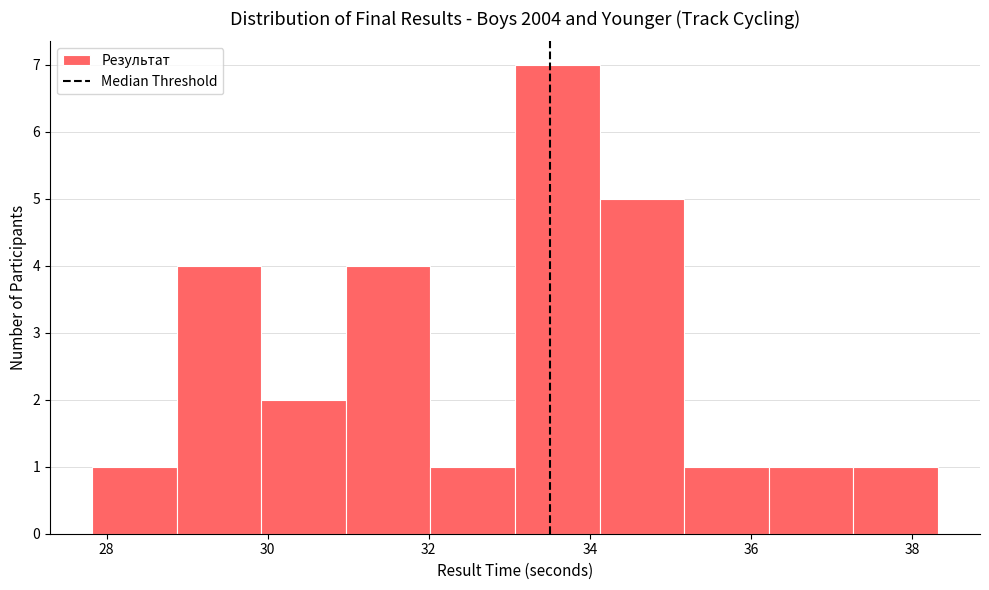

Reading left to right, transcribe this chart: for each bar, give the range it covers on the x-axis and its height. Neither the bar edges nor the heights are printed on the chart, so give them approximately, as read against the axes.

27.8 to 28.8: 1
28.8 to 30.0: 4
30.0 to 31.0: 2
31.0 to 32.0: 4
32.0 to 33.0: 1
33.0 to 34.2: 7
34.2 to 35.2: 5
35.2 to 36.2: 1
36.2 to 37.2: 1
37.2 to 38.4: 1